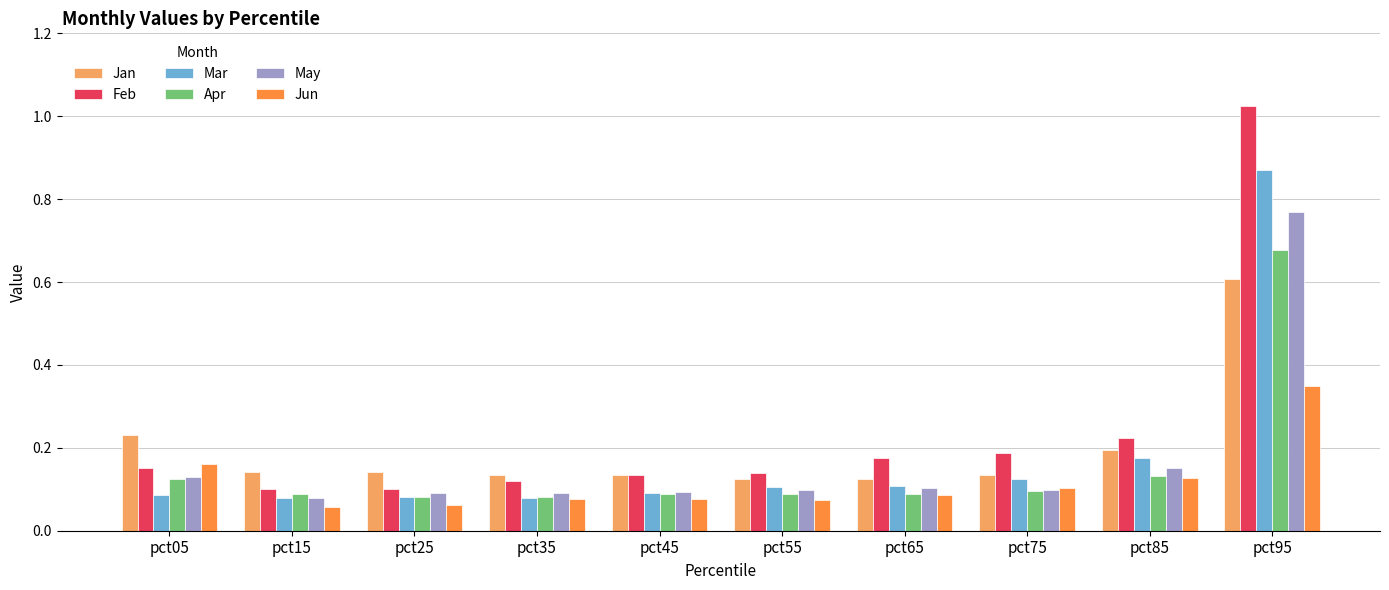

The value of Mar at pct45 is 0.0. True or false?

False